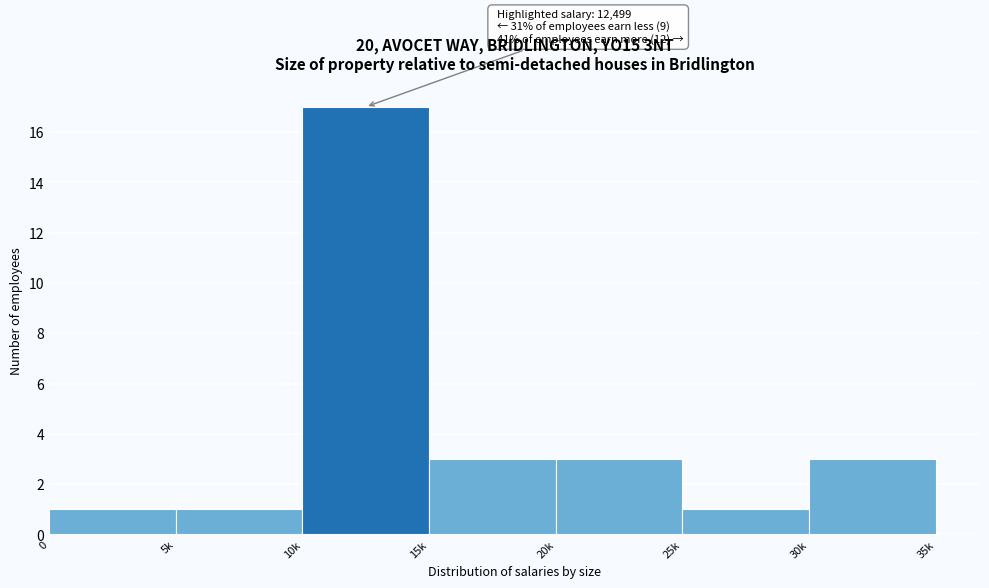

Reading left to right, transcribe all the data shown in this chart.

1	1	17	3	3	1	3